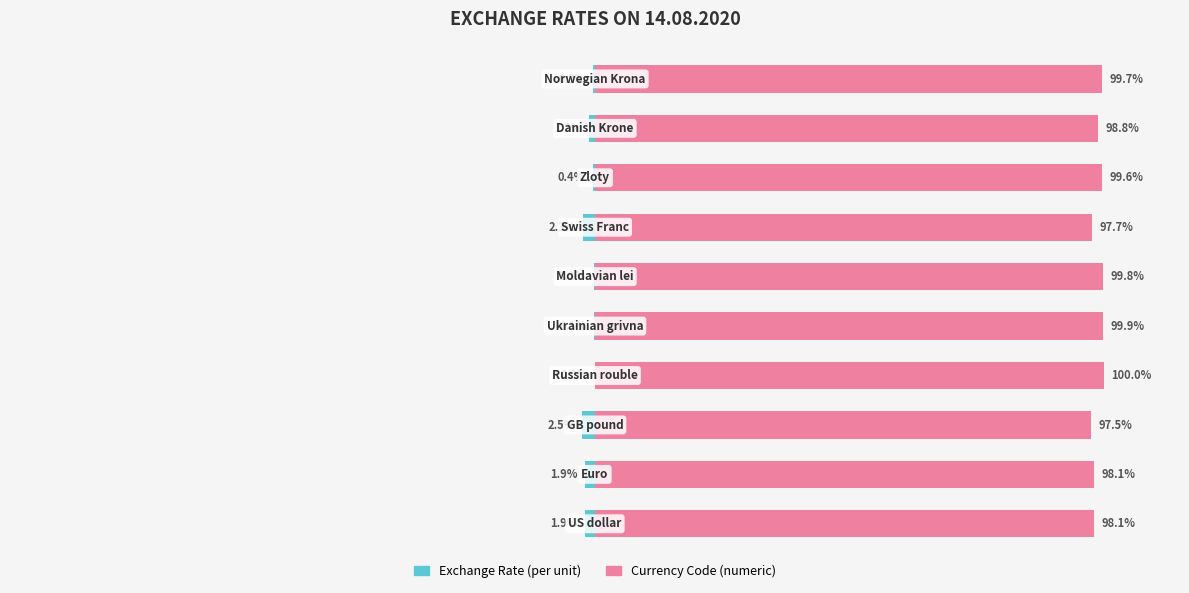

What are all the series names shown in the legend?

Exchange Rate (per unit), Currency Code (numeric)